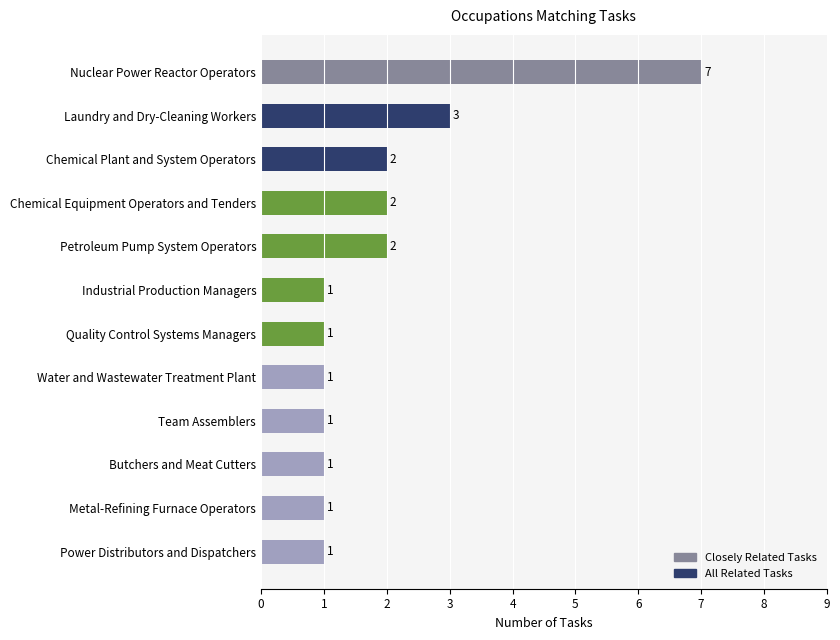

True or false: the data shows 1 at Team Assemblers.

True